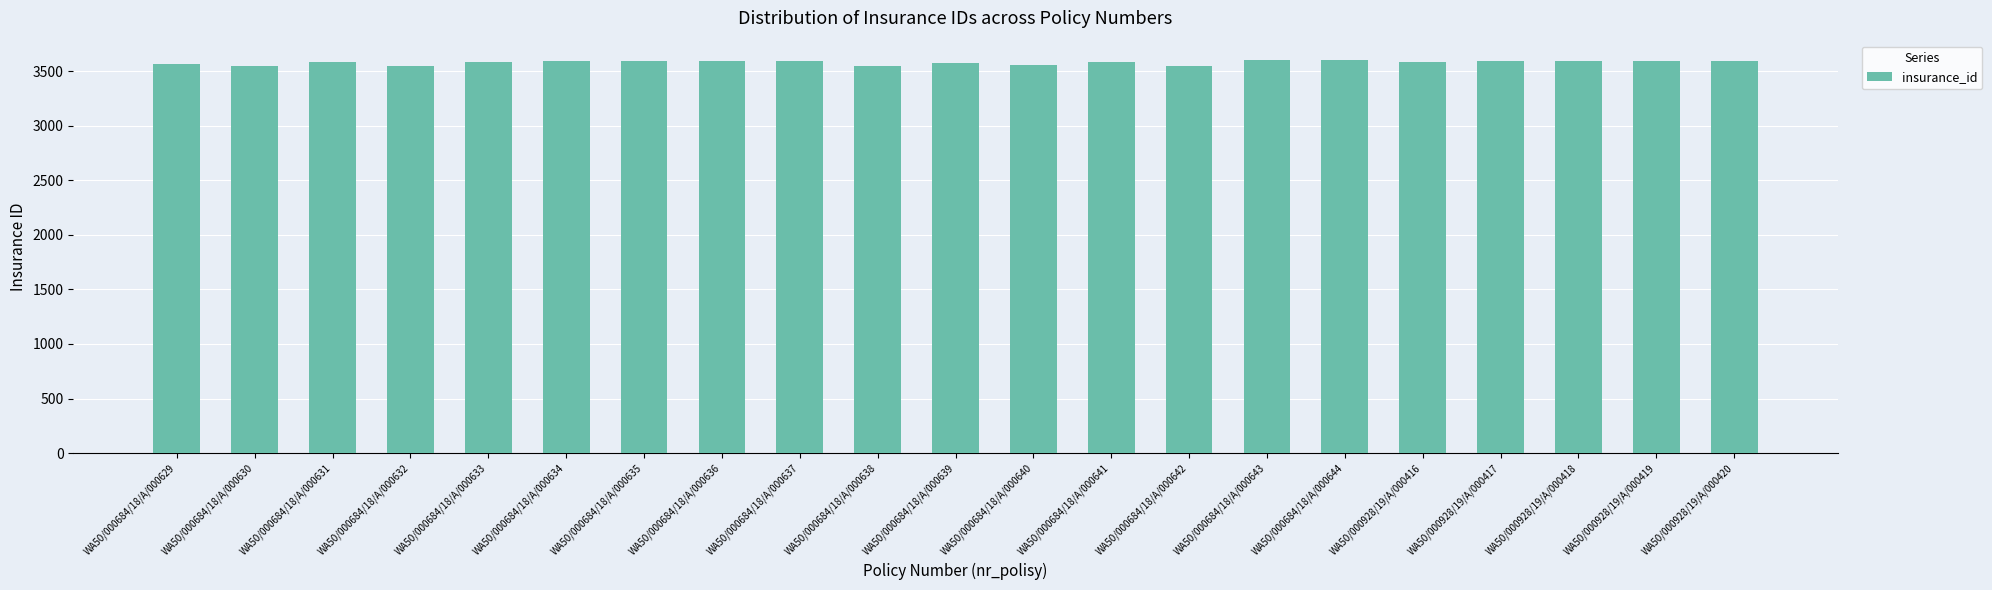

What is the sum of the values at WA50/000684/18/A/000634 and WA50/000684/18/A/000629?

7163